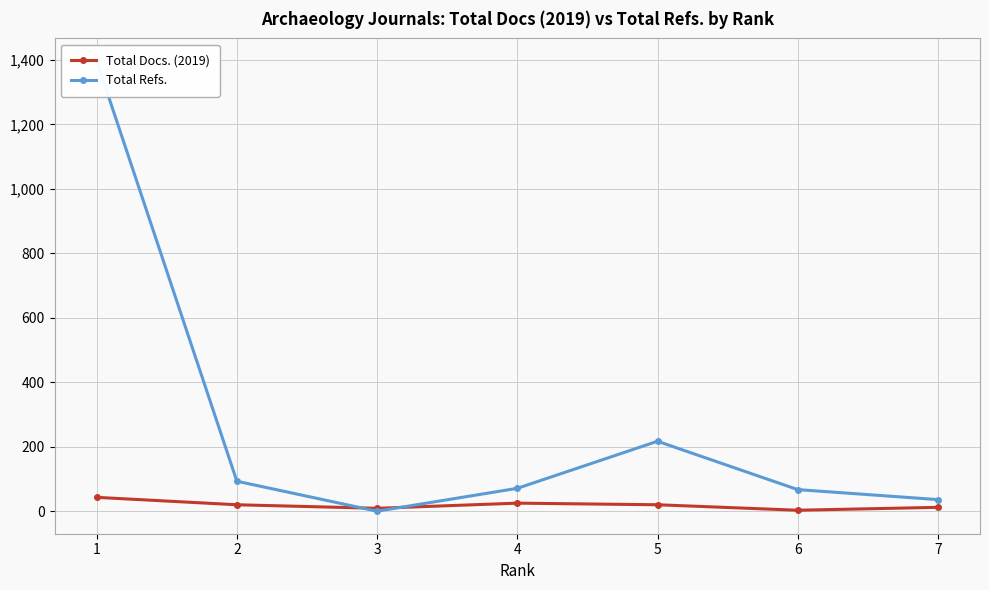

True or false: Total Refs. has a value of 36 at 7.

True